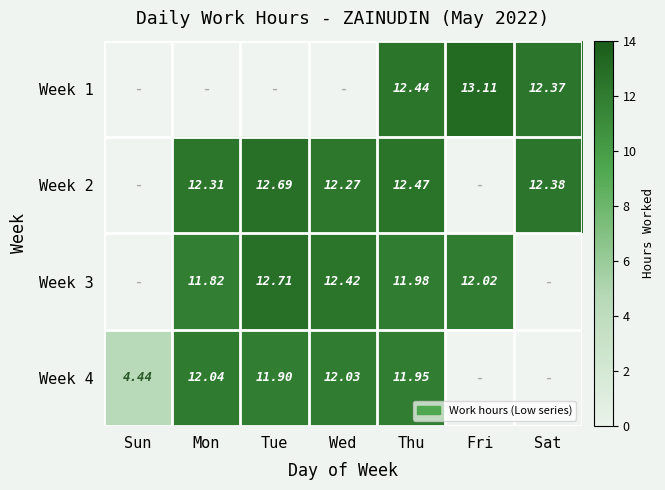

Where is Week 4 nearest to the value 6?

Sun